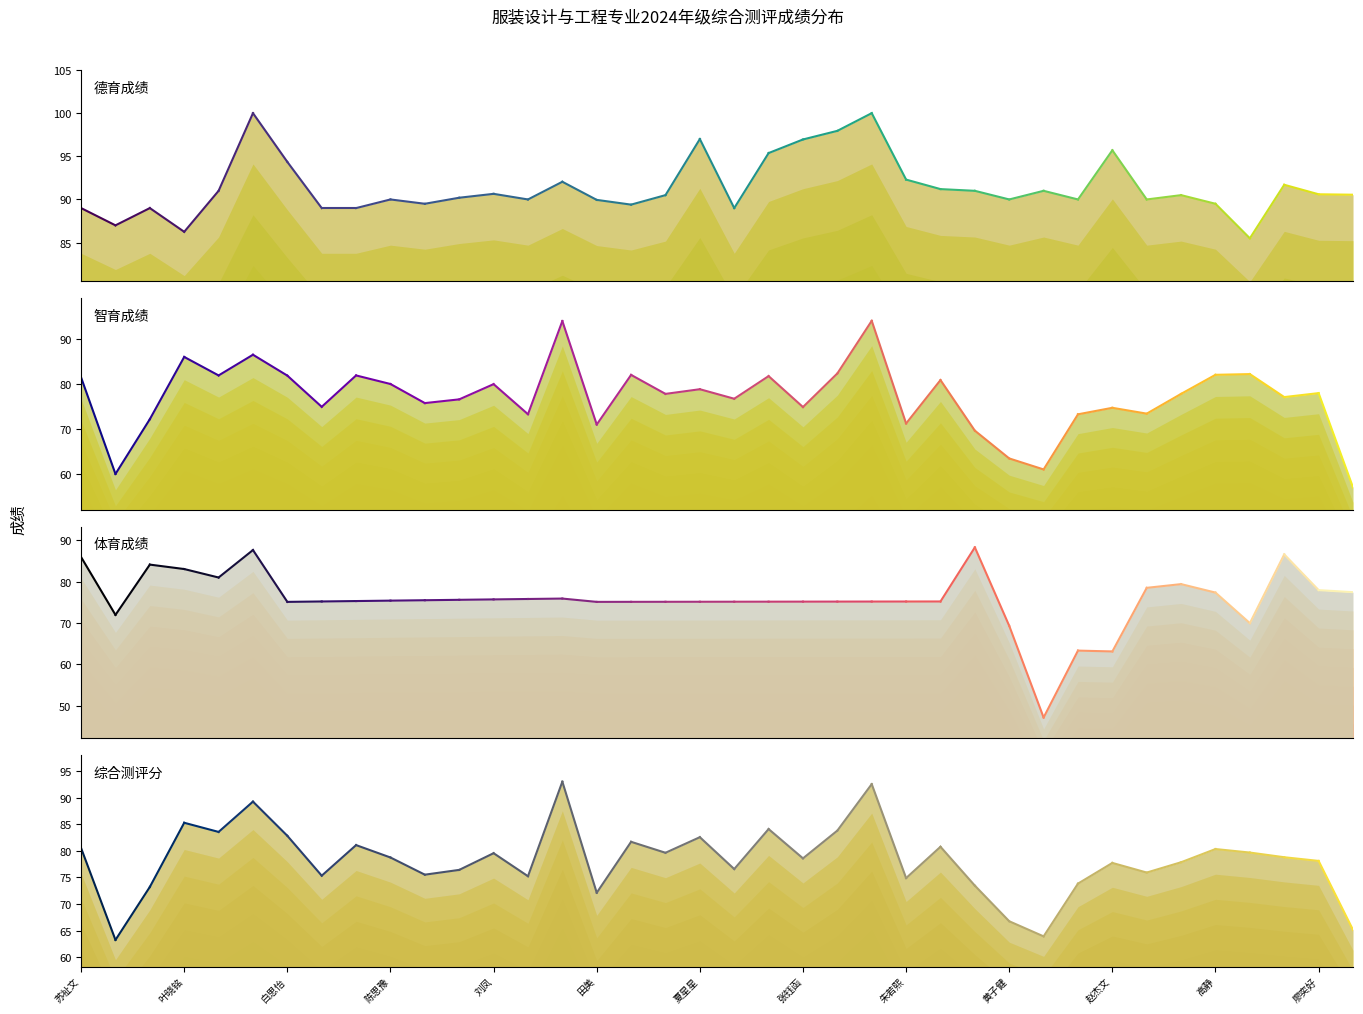

At which category does 德育成绩 reach its first local valley?

祁宇轩